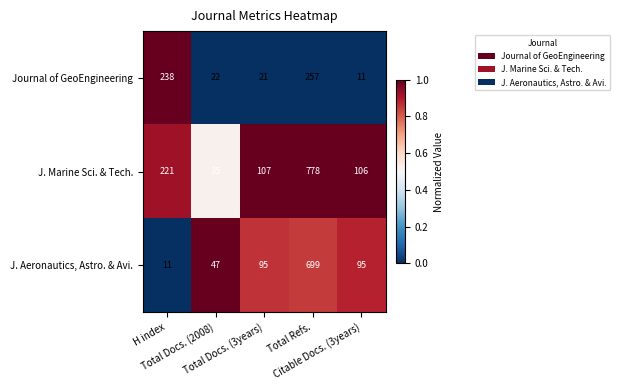

What is the difference between the maximum and minimum values in the Journal of GeoEngineering series?

246